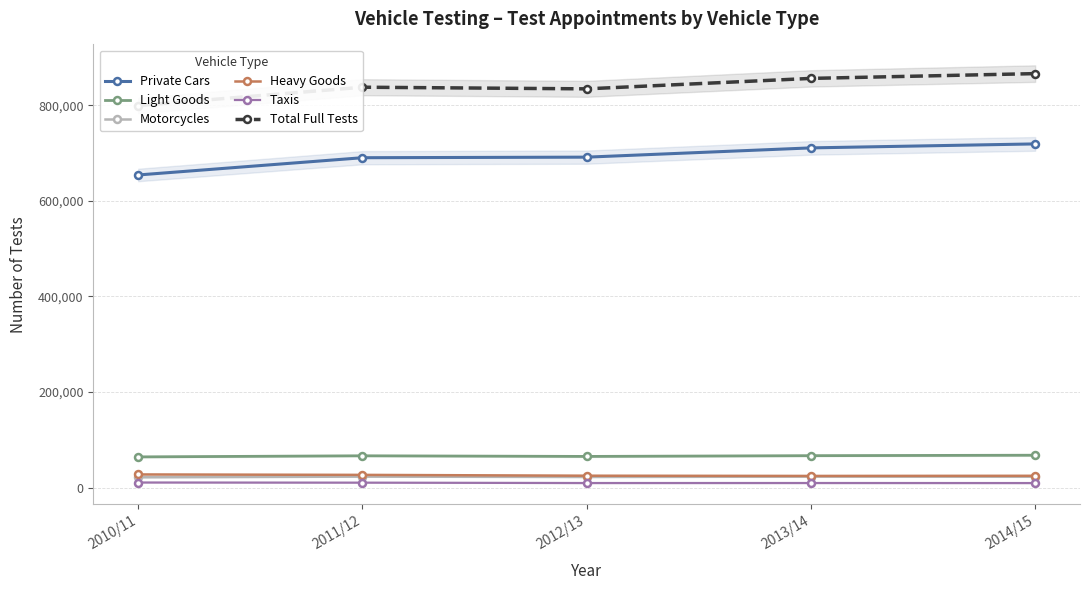

How many data points does each series have?

5